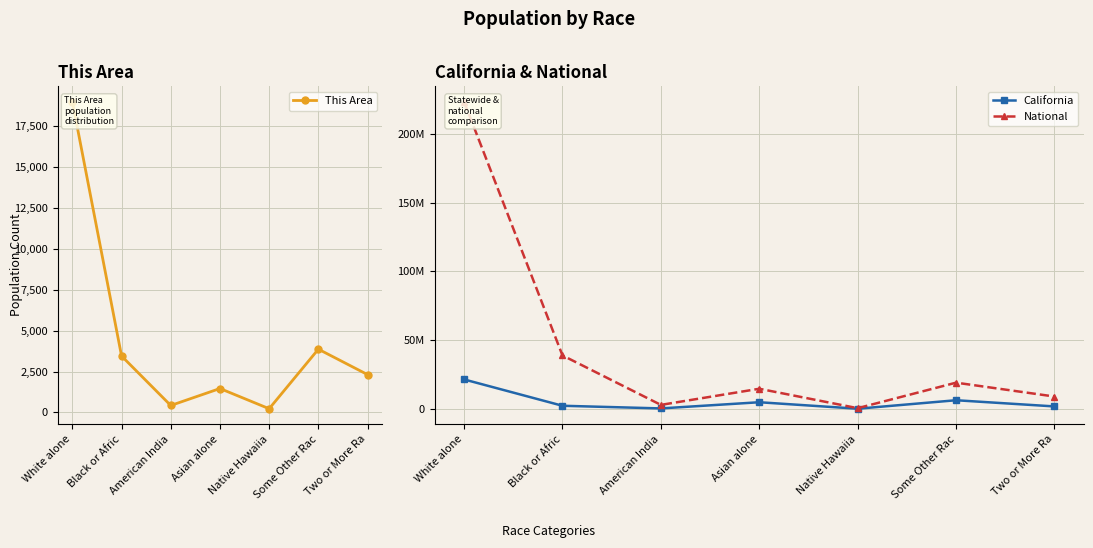

Reading left to right, what are all the values shown in this chart?

This Area: 18976	3447	426	1462	228	3864	2311
California: 21453934	2299072	362801	4861007	144386	6317372	1815384
National: 223553265	38929319	2932248	14674252	540013	19107368	9009073